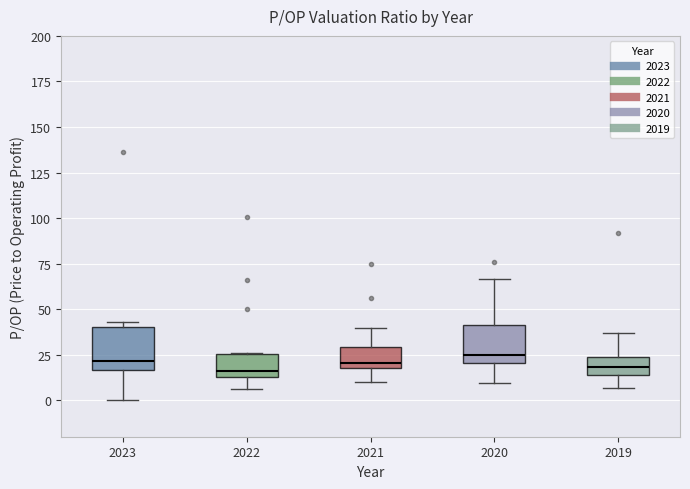

Reading left to right, read every box against the y-axis: the position of its median line, the range the box covers, and the ends of its whiskers. The values are not printed on the chart, so give them approximately, as read against the axis.

2023: median 20, box 15 to 40, whiskers 0 to 45
2022: median 15 (just above the box's lower edge), box 15 to 25, whiskers 5 to 25
2021: median 20 (just above the box's lower edge), box 20 to 30, whiskers 10 to 40
2020: median 25, box 20 to 40, whiskers 10 to 65
2019: median 20, box 15 to 25, whiskers 5 to 35